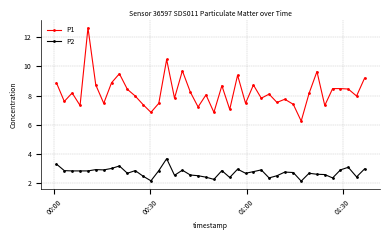

List the series in order of their overall mean, lowest first.

P2, P1